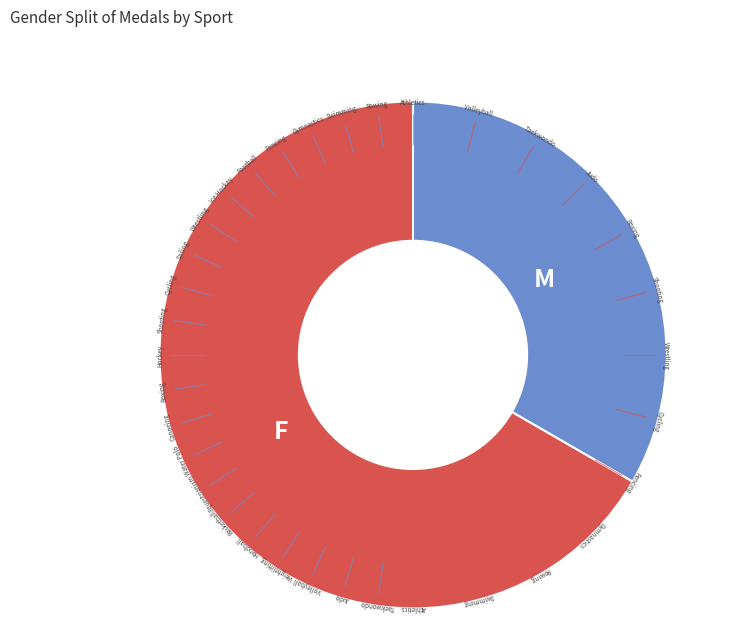

Is there a majority slice in this chart?

Yes